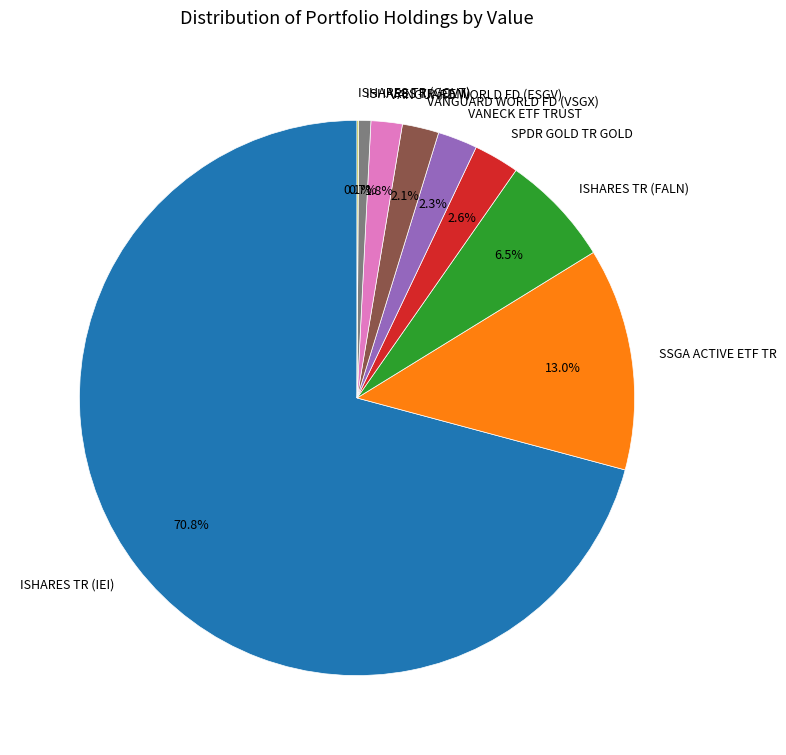

The ISHARES TR (EEM) slice represents 1% of the pie. True or false?

True